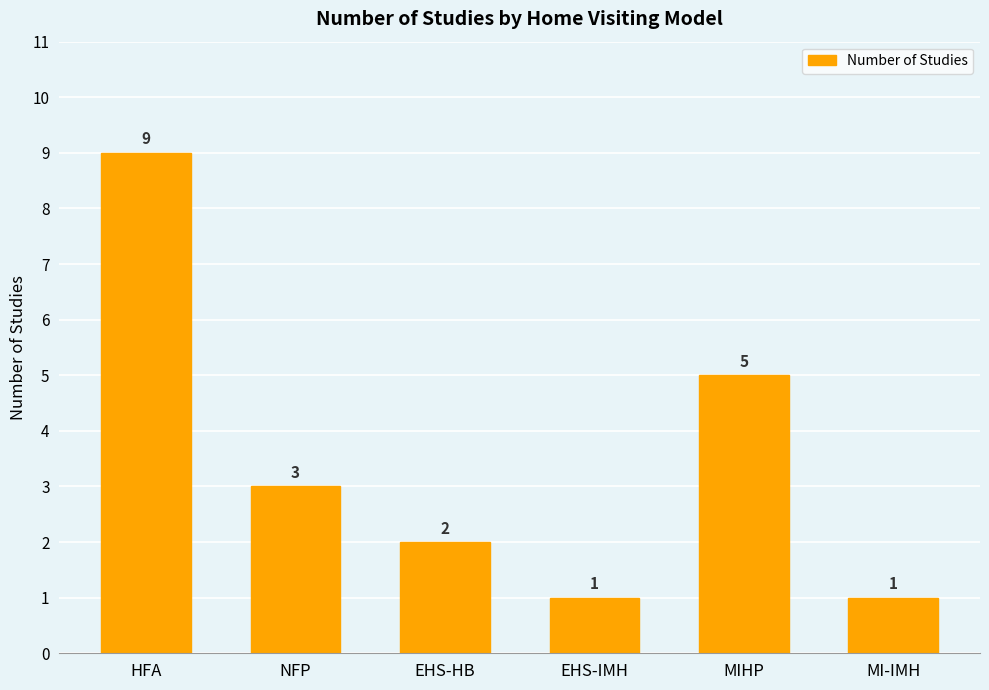

Approximately how many times larger is the value at HFA compared to EHS-HB?

4.5